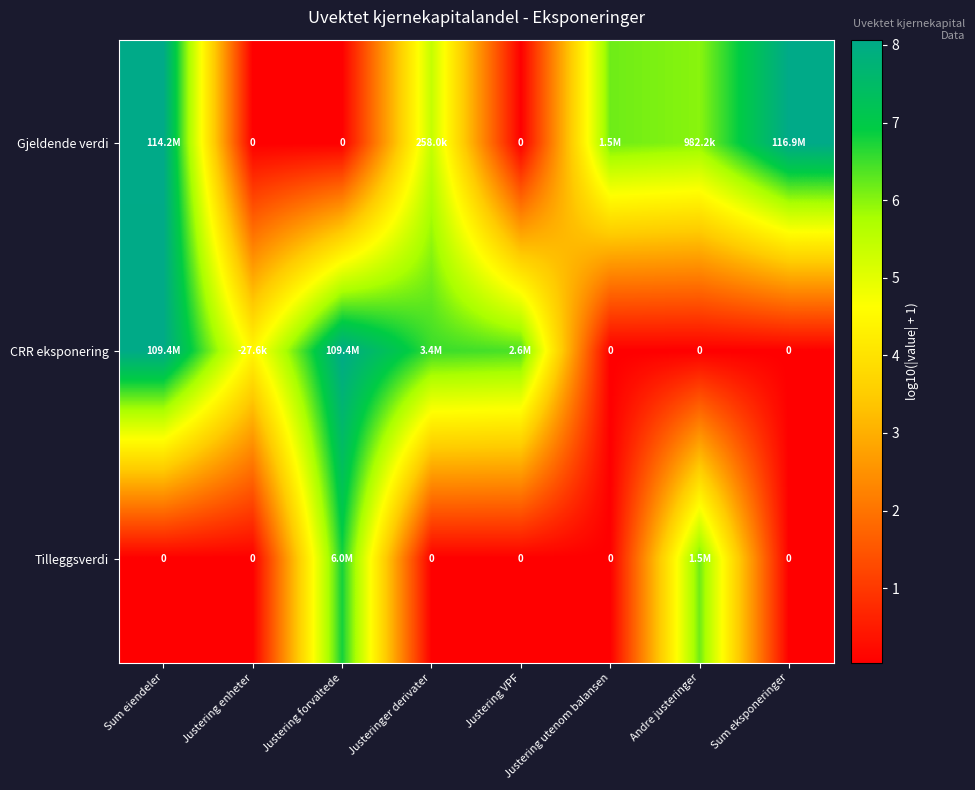

Which series has the largest range (max minus min)?

Gjeldende verdi